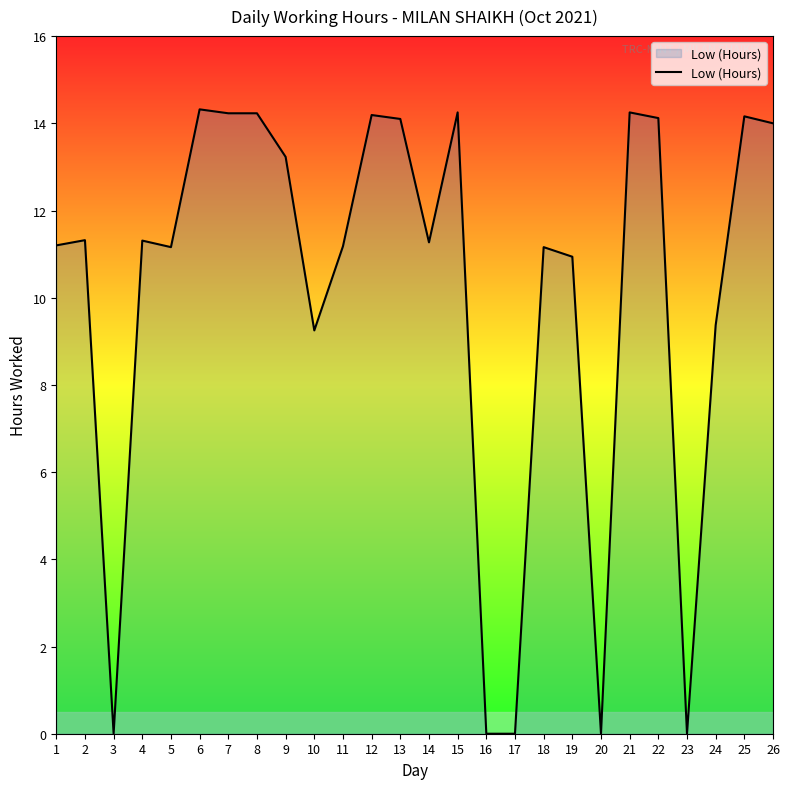

Is it true that the value at 2 is 11.3?

True